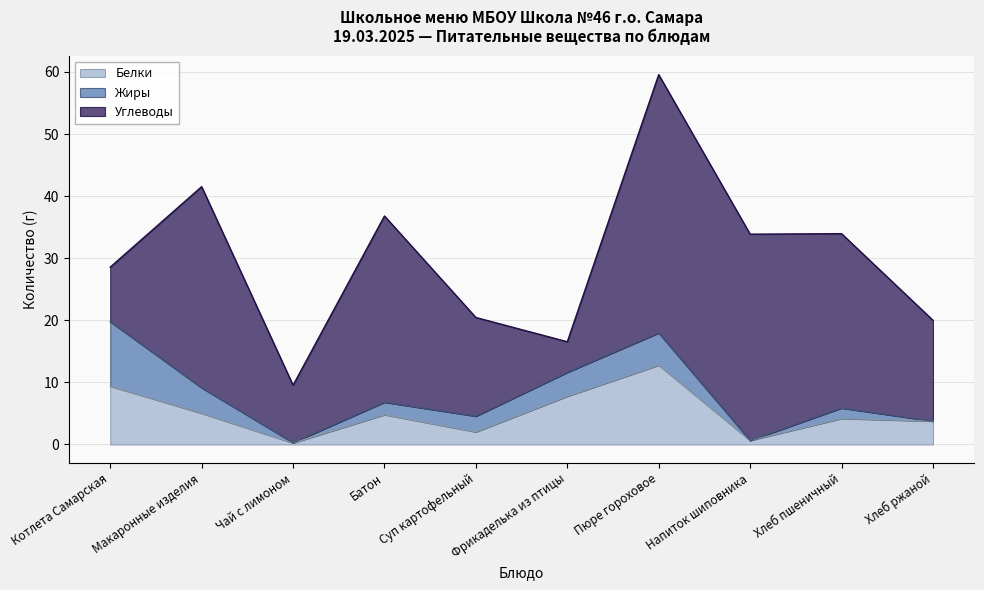

What is the difference between the maximum and second lowest values in the Жиры series?

10.4